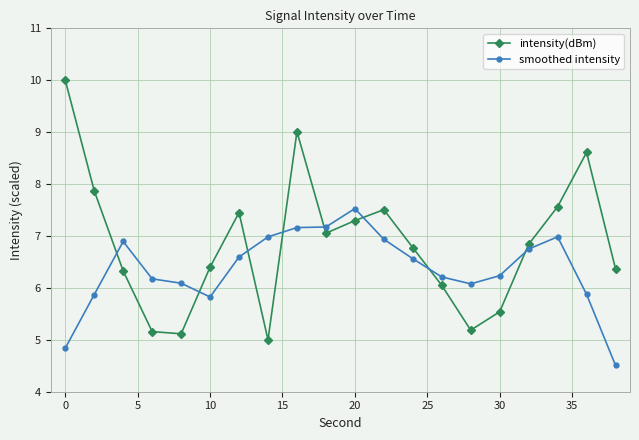

Which series has the widest spread of values?

intensity(dBm)